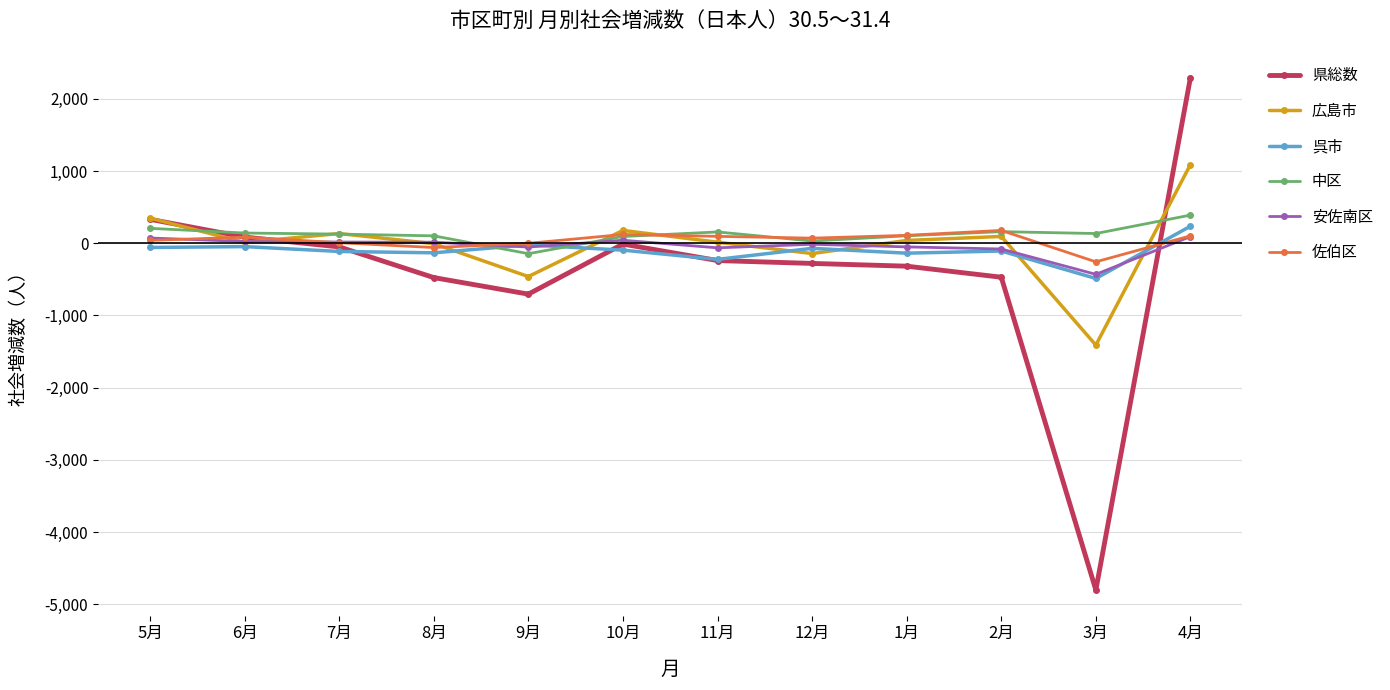

Which series ends up on top after the final intersection of 呉市 and 県総数?

県総数